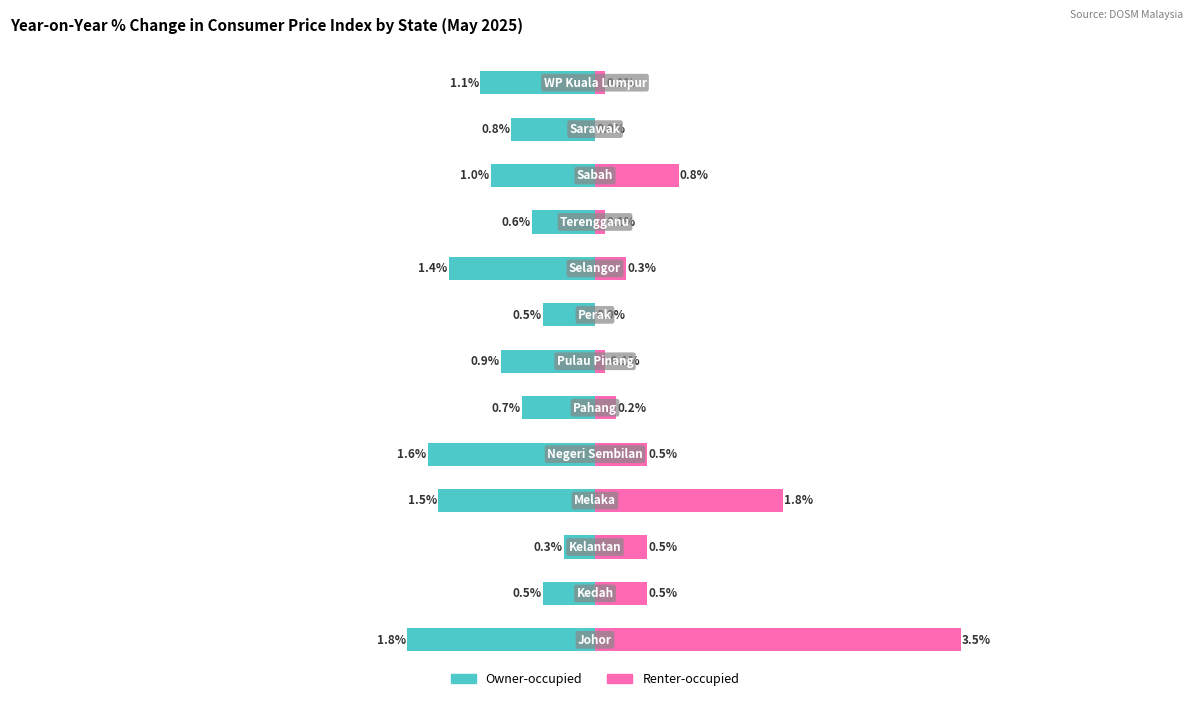

How many series are shown in this chart?

2